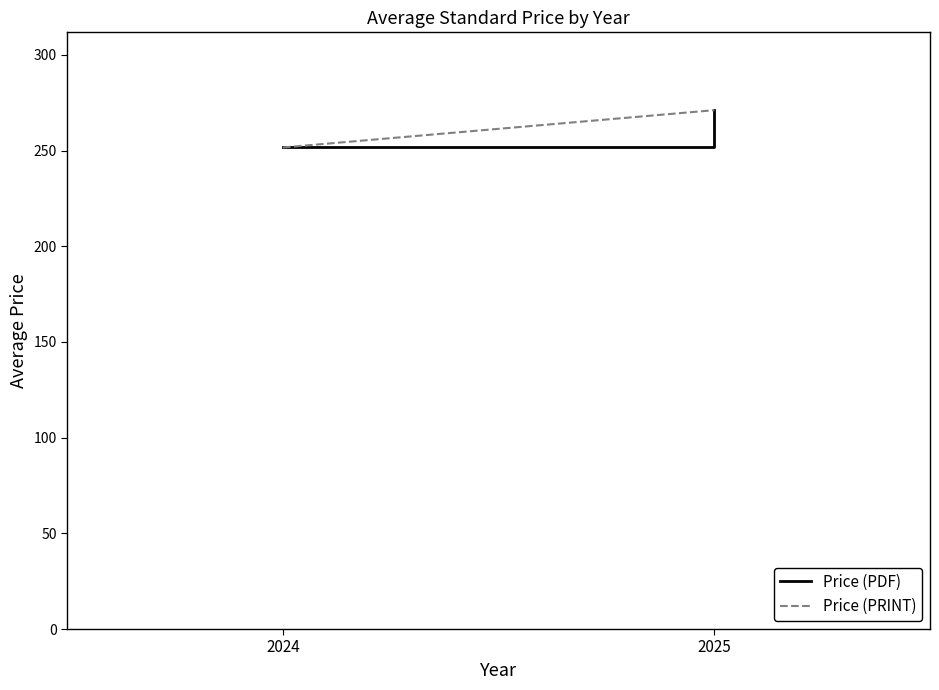

Reading right to left, extract all data points from this chart.

Price (PDF): 2025=271.1	2024=251.6
Price (PRINT): 2025=271.1	2024=251.6